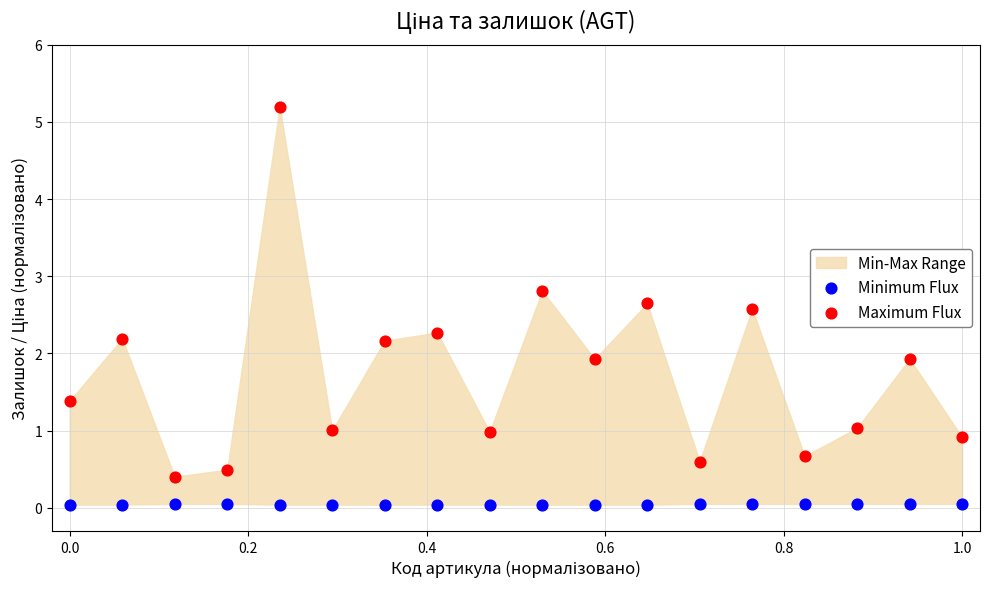

Across all data points, what is the range of Y values (max minus min)?

5.2